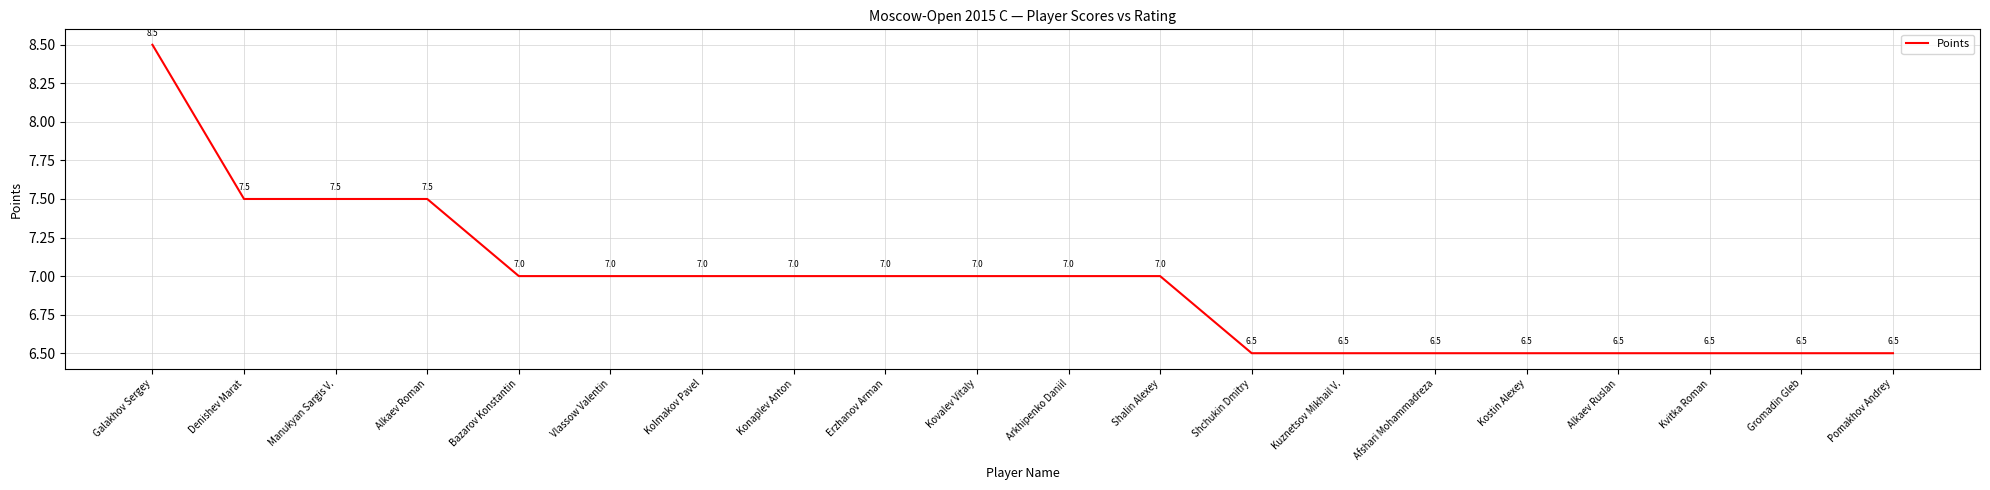

Which has a higher value, Galakhov Sergey or Shalin Alexey?

Galakhov Sergey